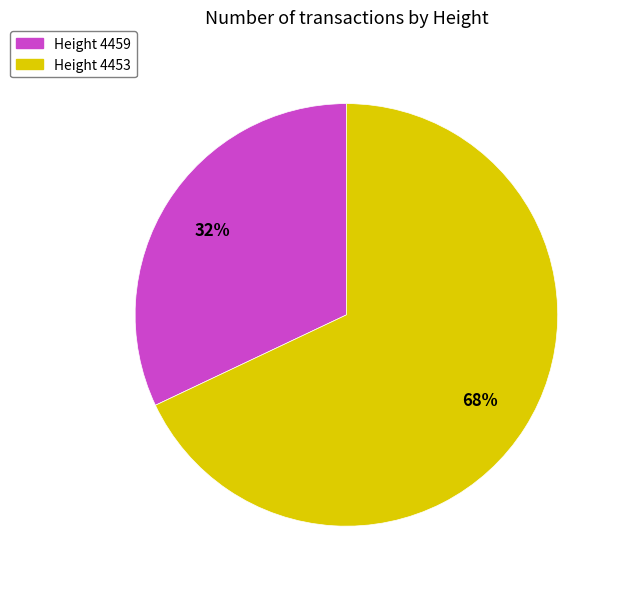

Does any single category account for the majority?

Yes